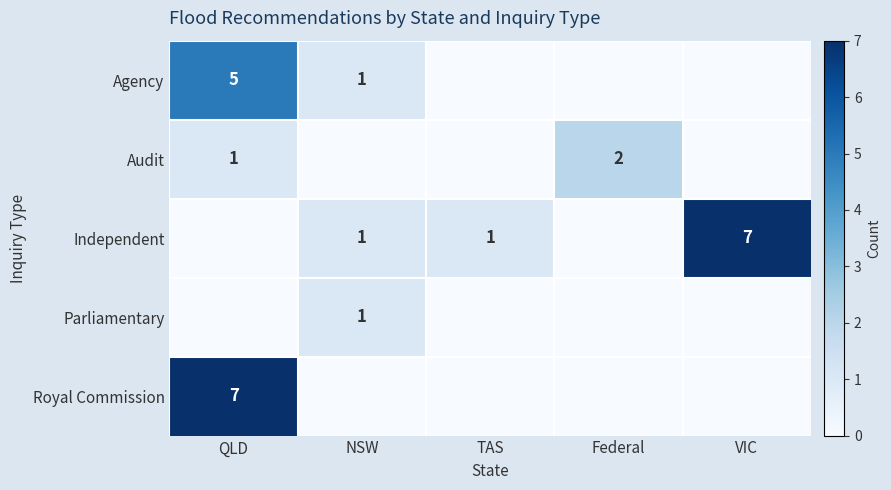

The value of Audit at Federal is 3. True or false?

False